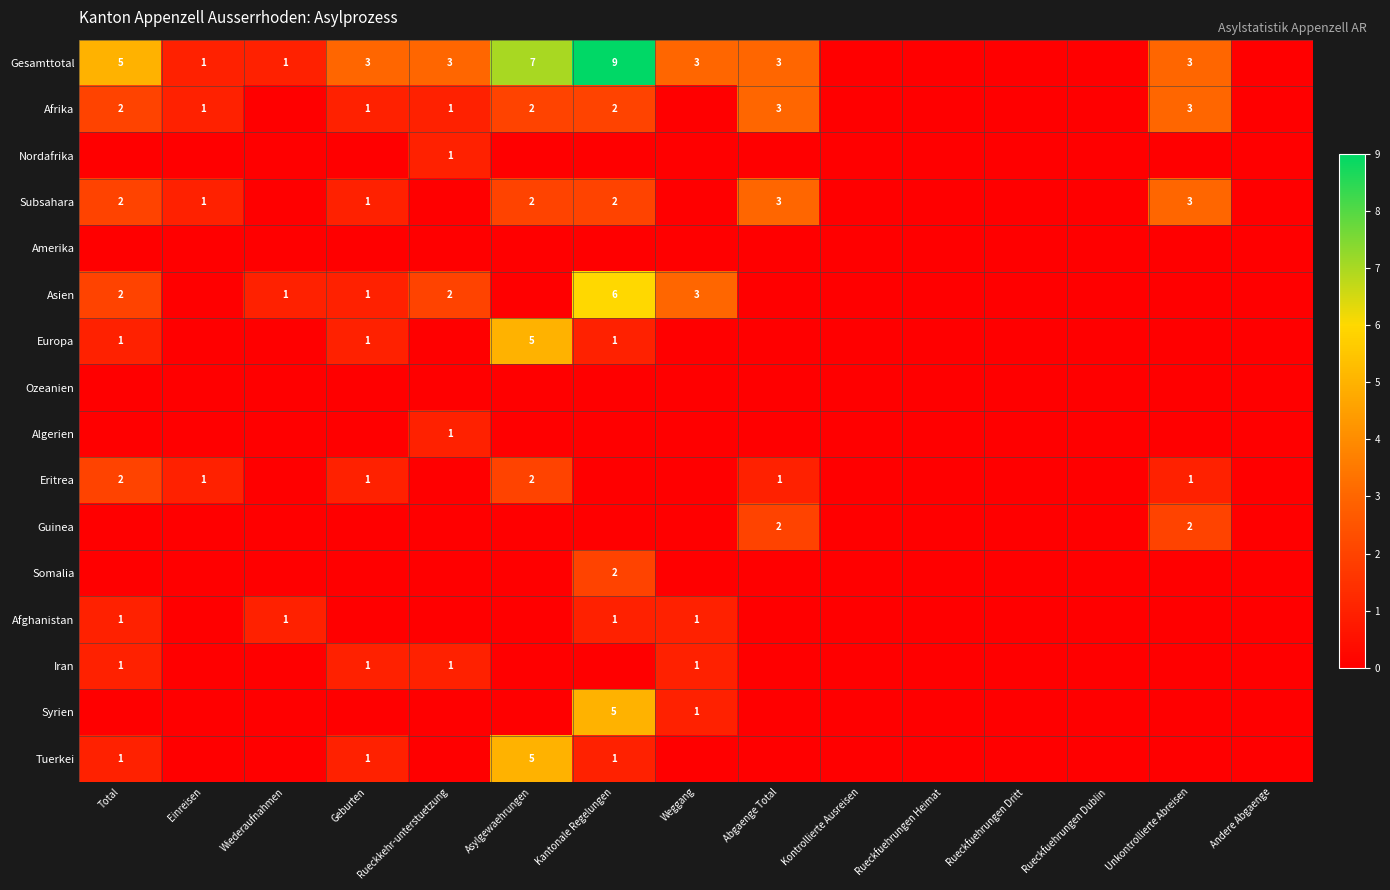

True or false: Algerien has a value of 1 at Rueckkehr-unterstuetzung.

True